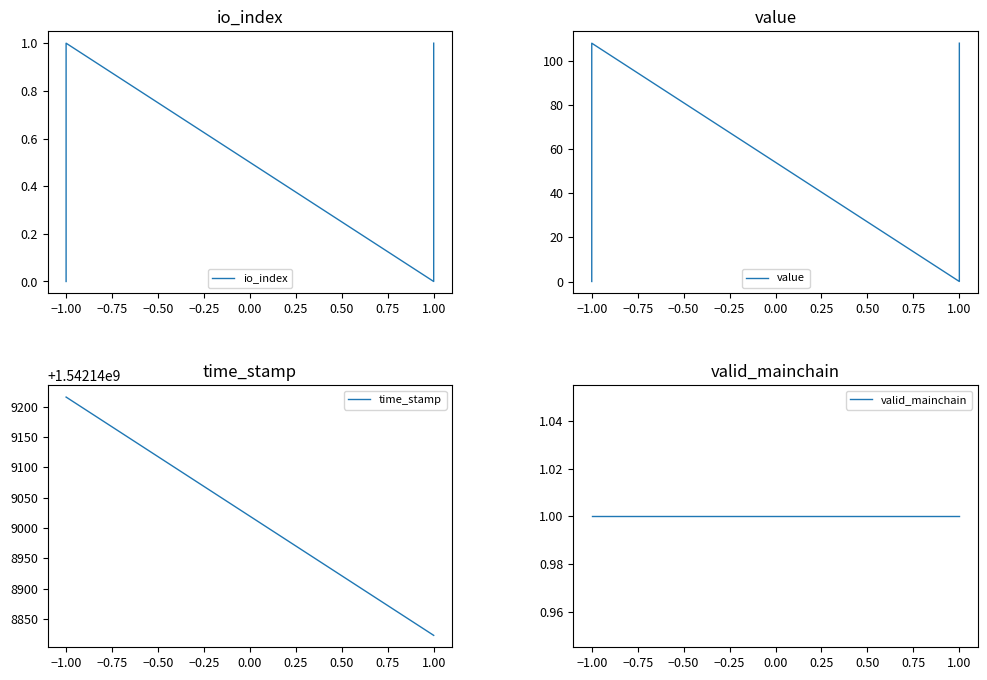

Between −1.00 and 1.00, which series saw the biggest shift?

time_stamp